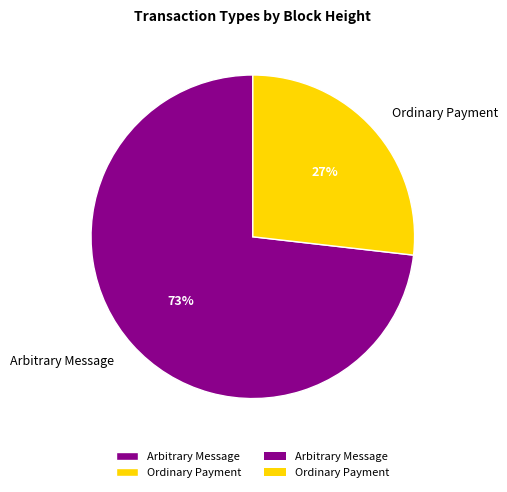

Which category has the biggest portion of the pie?

Arbitrary Message